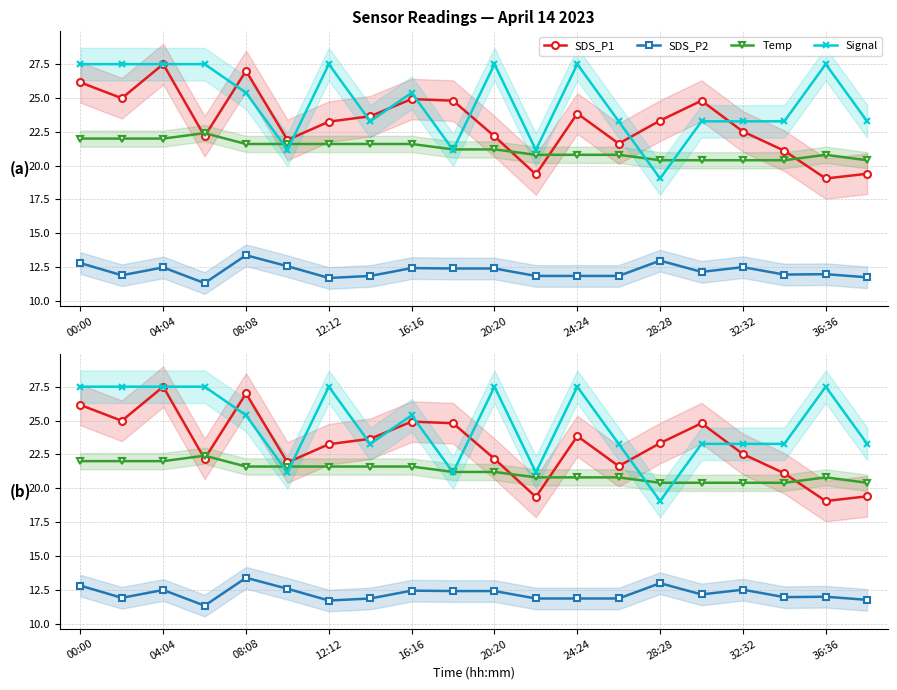

At which label does Temp first exceed 21?

00:00